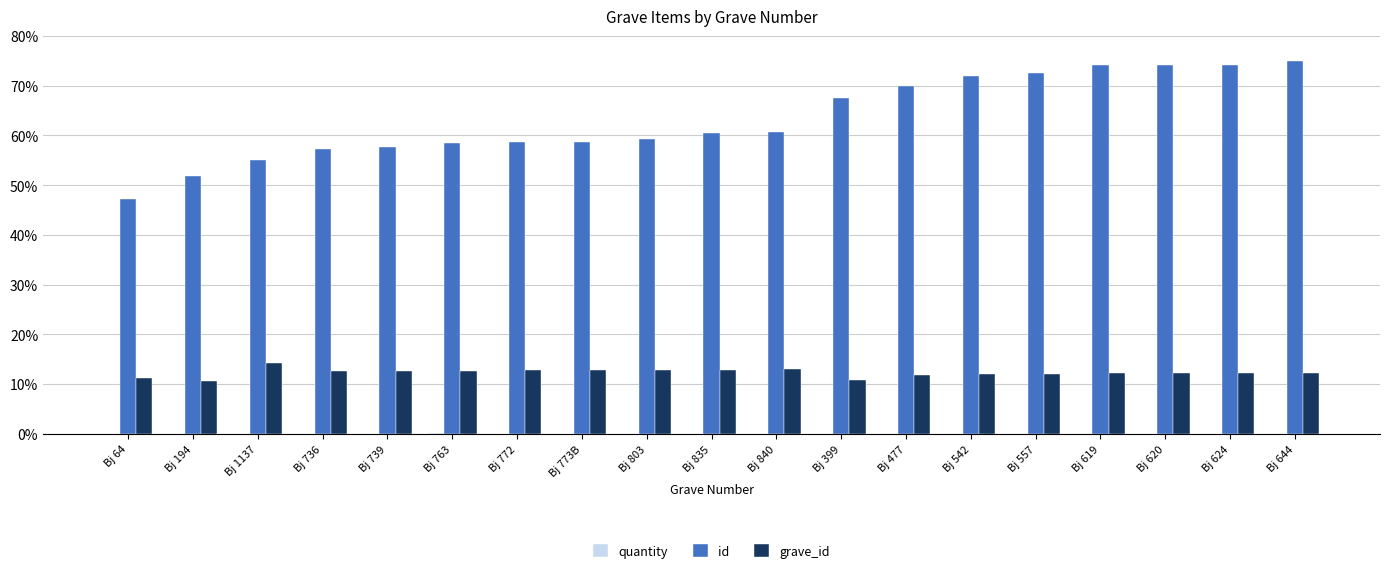

How many categories are shown in the chart?

19